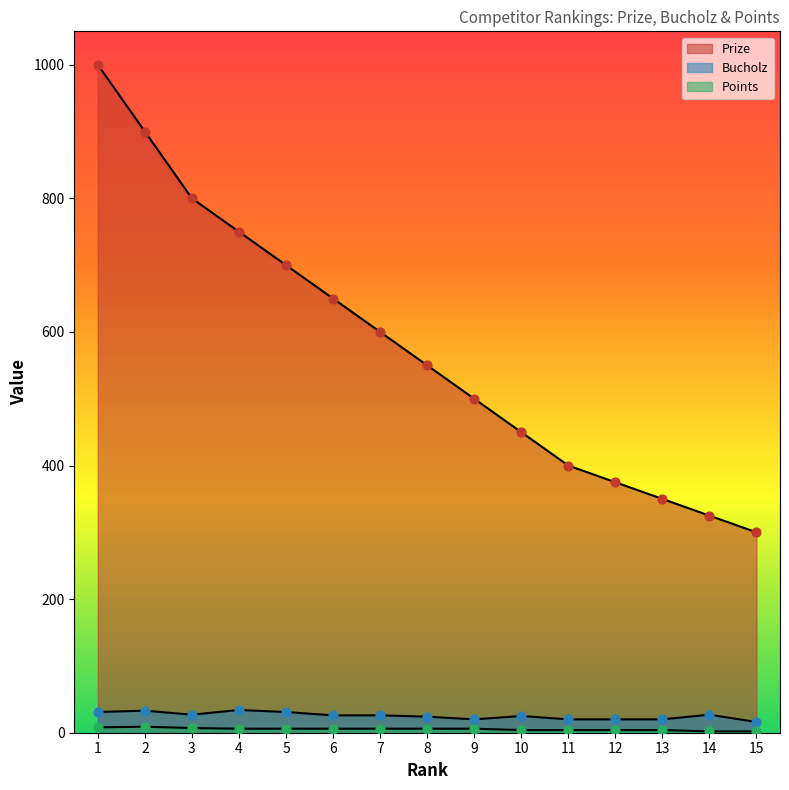

At which category is the sum across all series the highest?

1